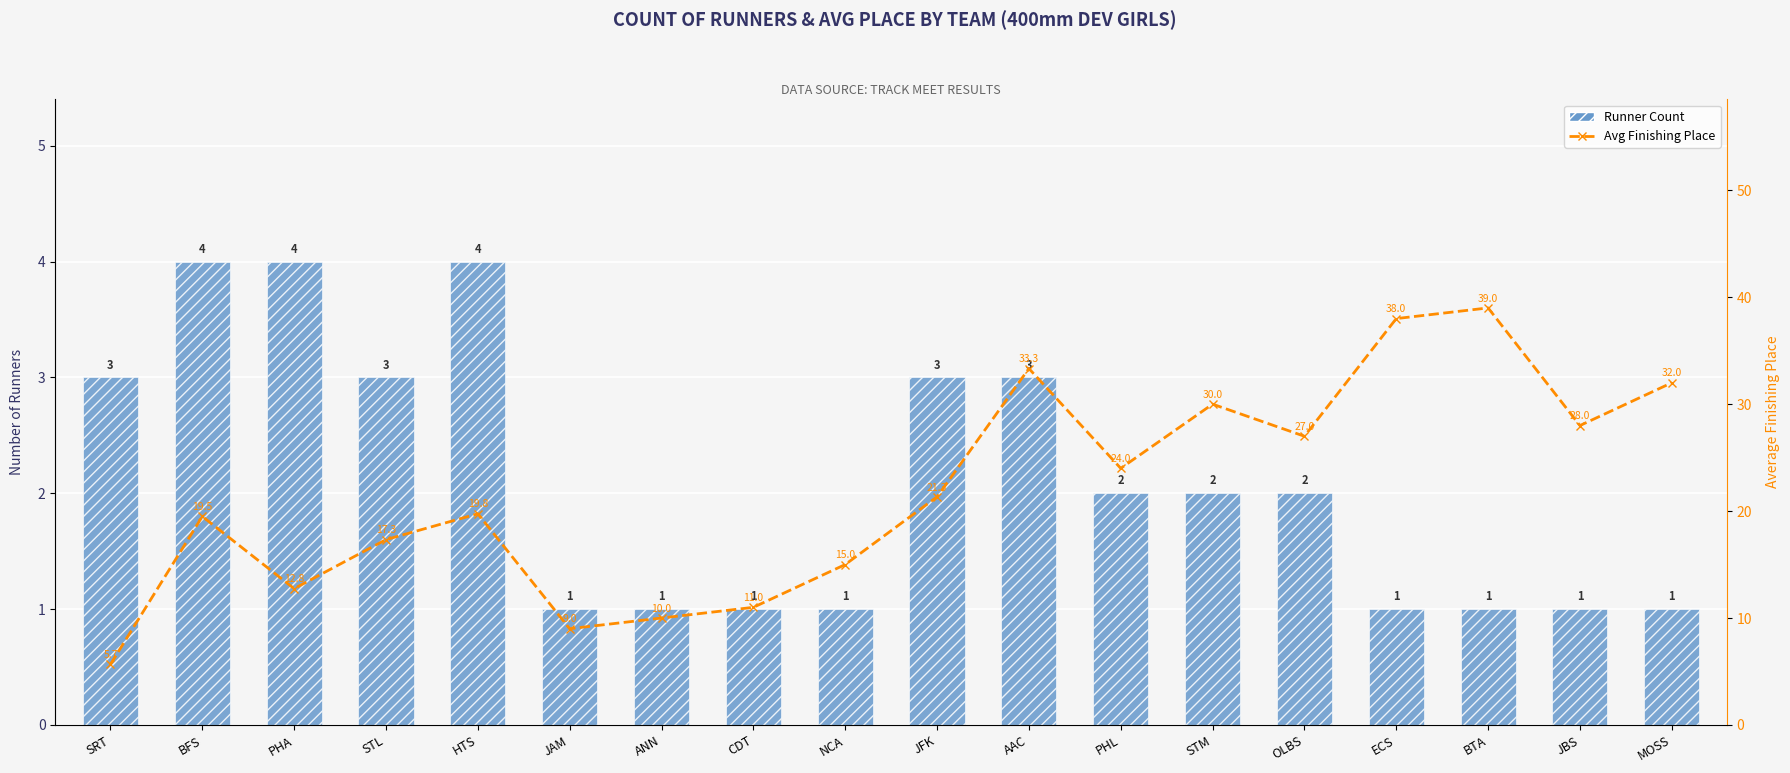

How many Runner Count values are between 1 and 3?

15